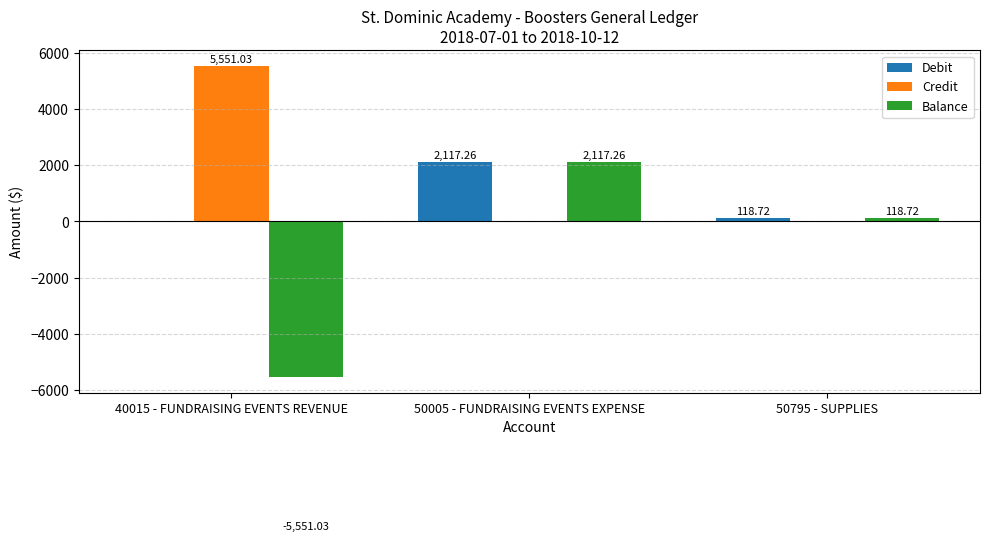

What is the sum of all Balance values?

-3315.0